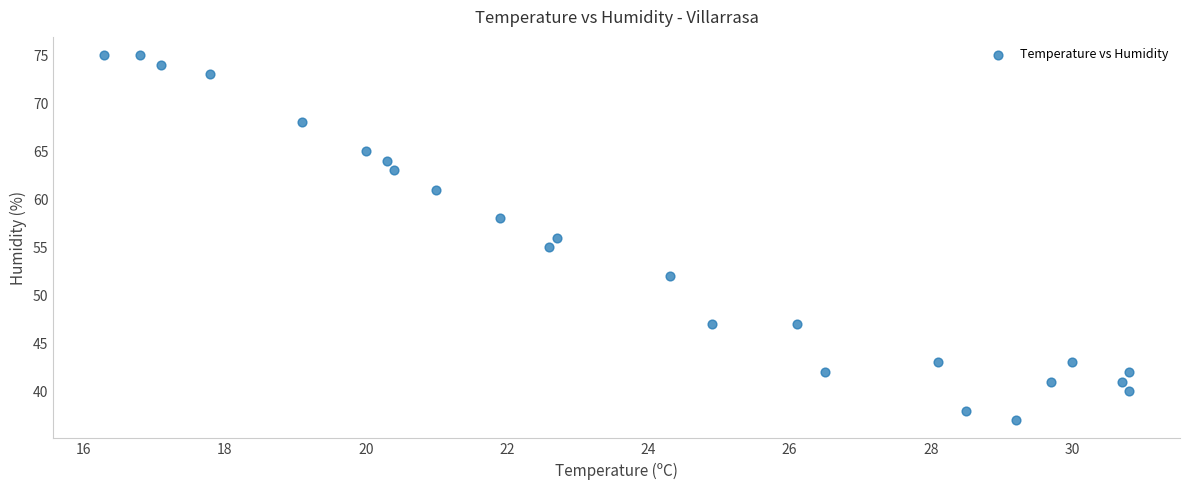

What is the range of Y values (max minus min)?

38